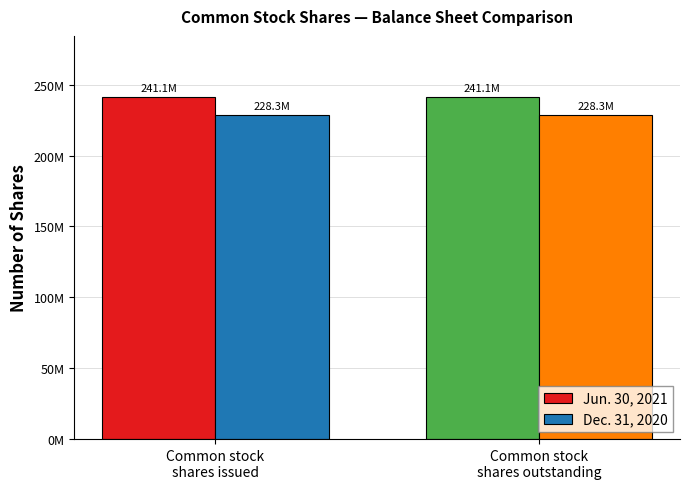

Is it true that Jun. 30, 2021 equals 241050965 at Common stock
shares outstanding?

True